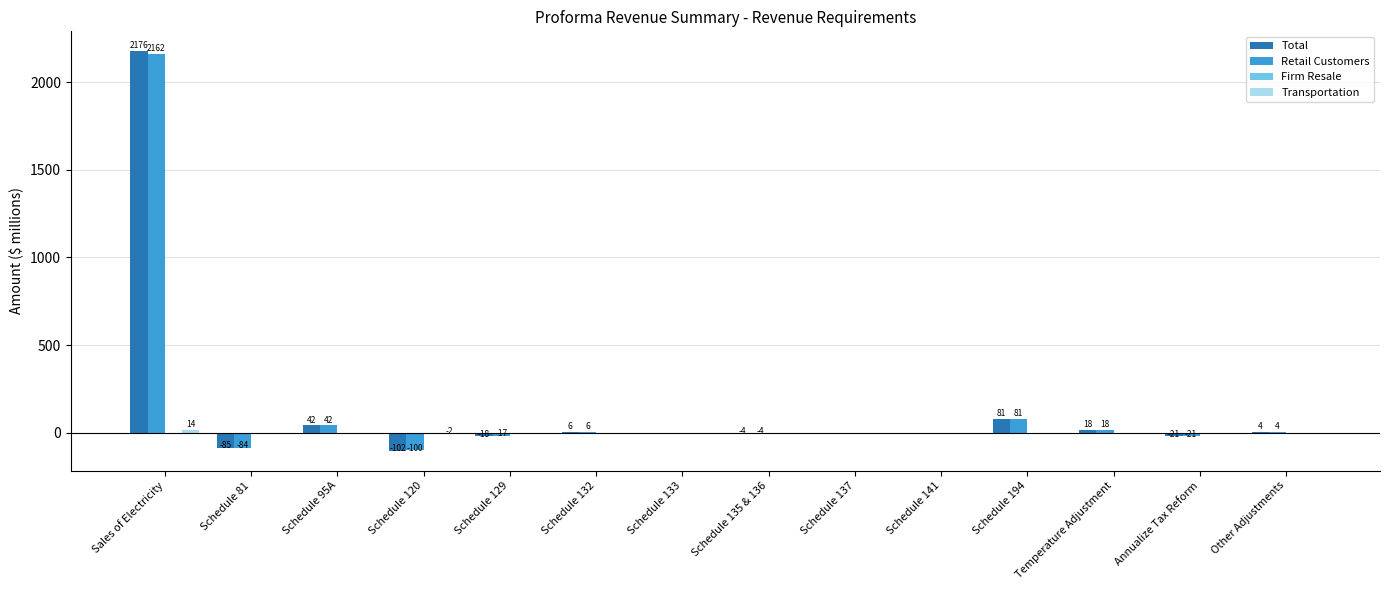

True or false: Total has a value of 81.2 at Schedule 194.

True